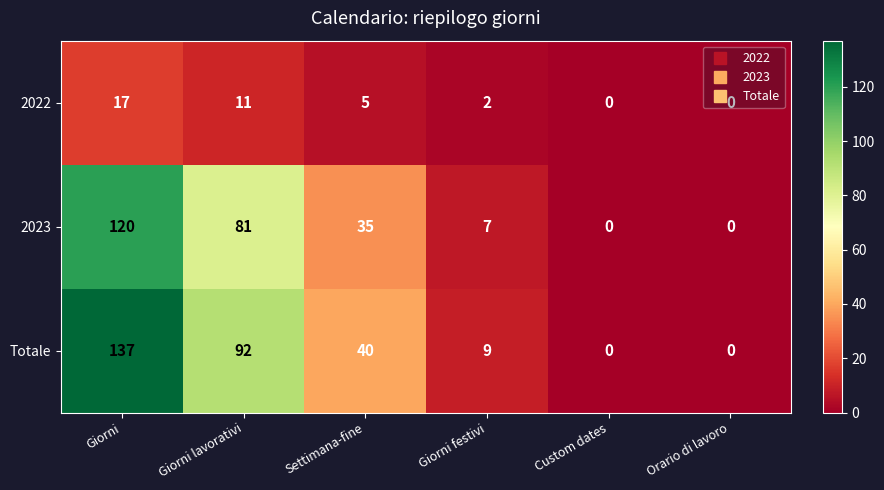

What is the difference between the highest and lowest values at Giorni festivi?

7